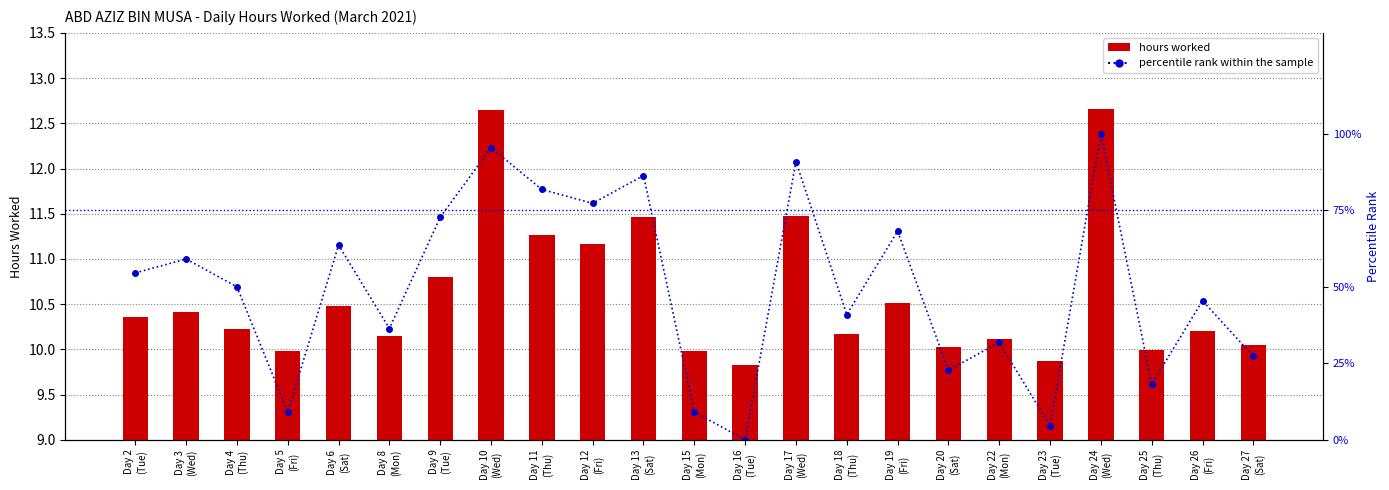

Rank the series at Day 8
(Mon) from lowest to highest value.

hours worked, percentile rank within the sample